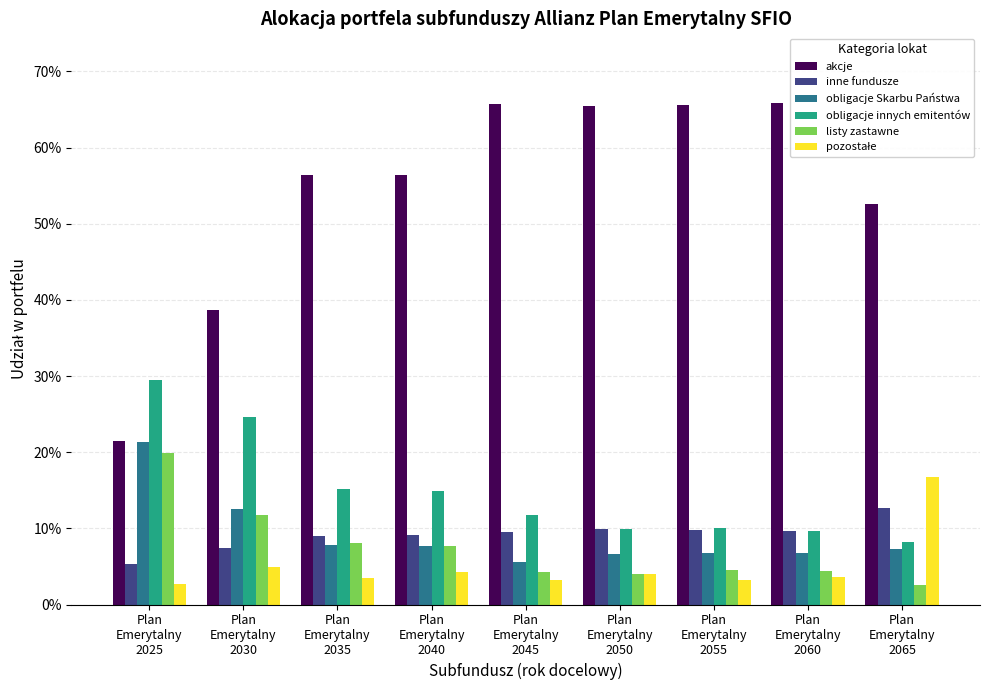

Which series has the largest total across all categories?

akcje